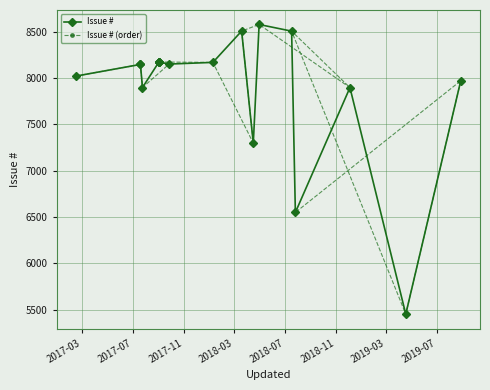

How many series are shown in this chart?

2